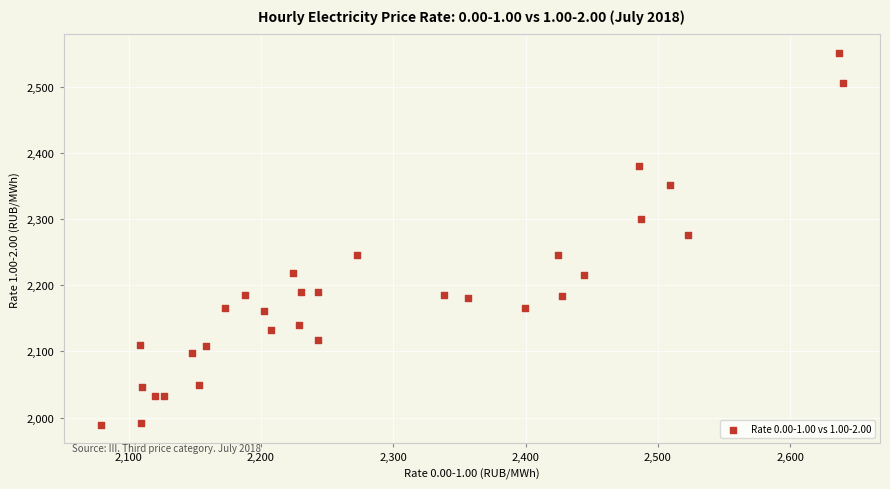

What is the range of Y values (max minus min)?

560.9